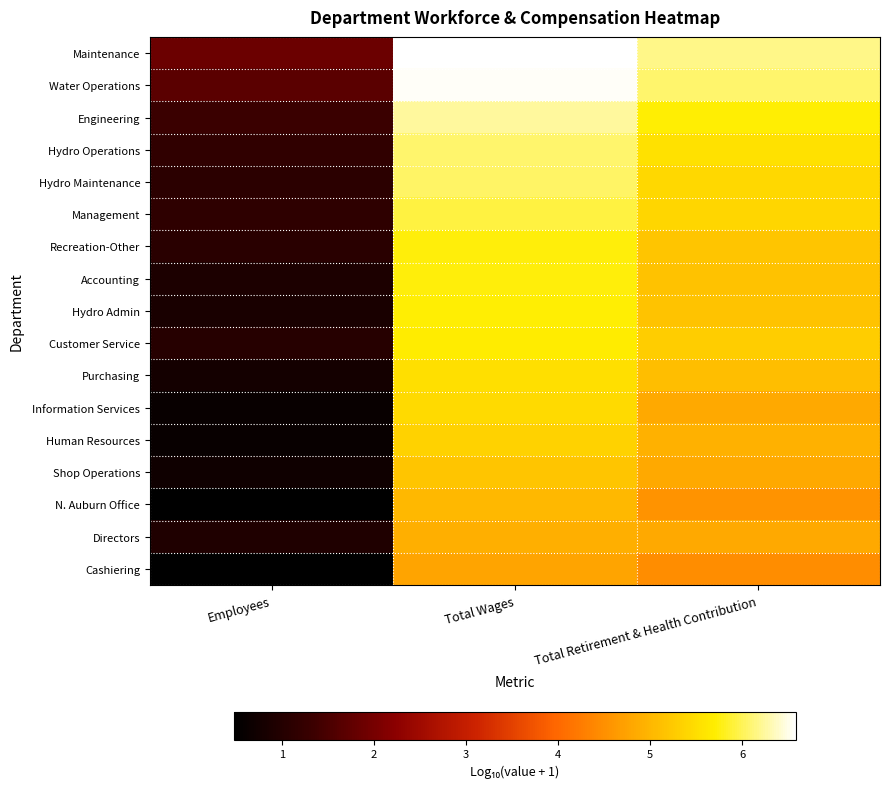

What is the minimum value shown in the chart?

0.5